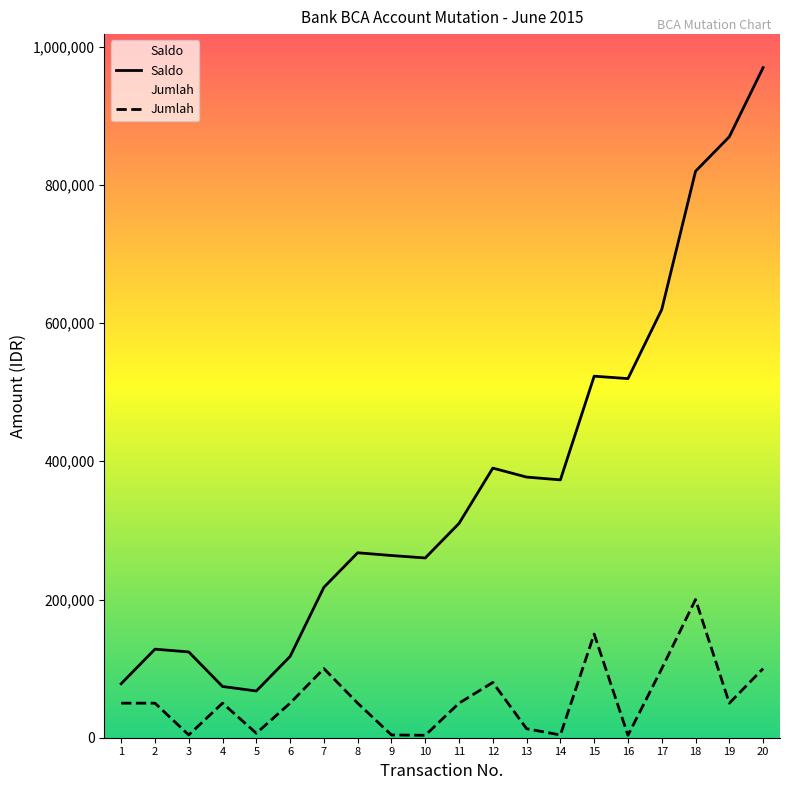

At which label is Jumlah closest to 101750?

7